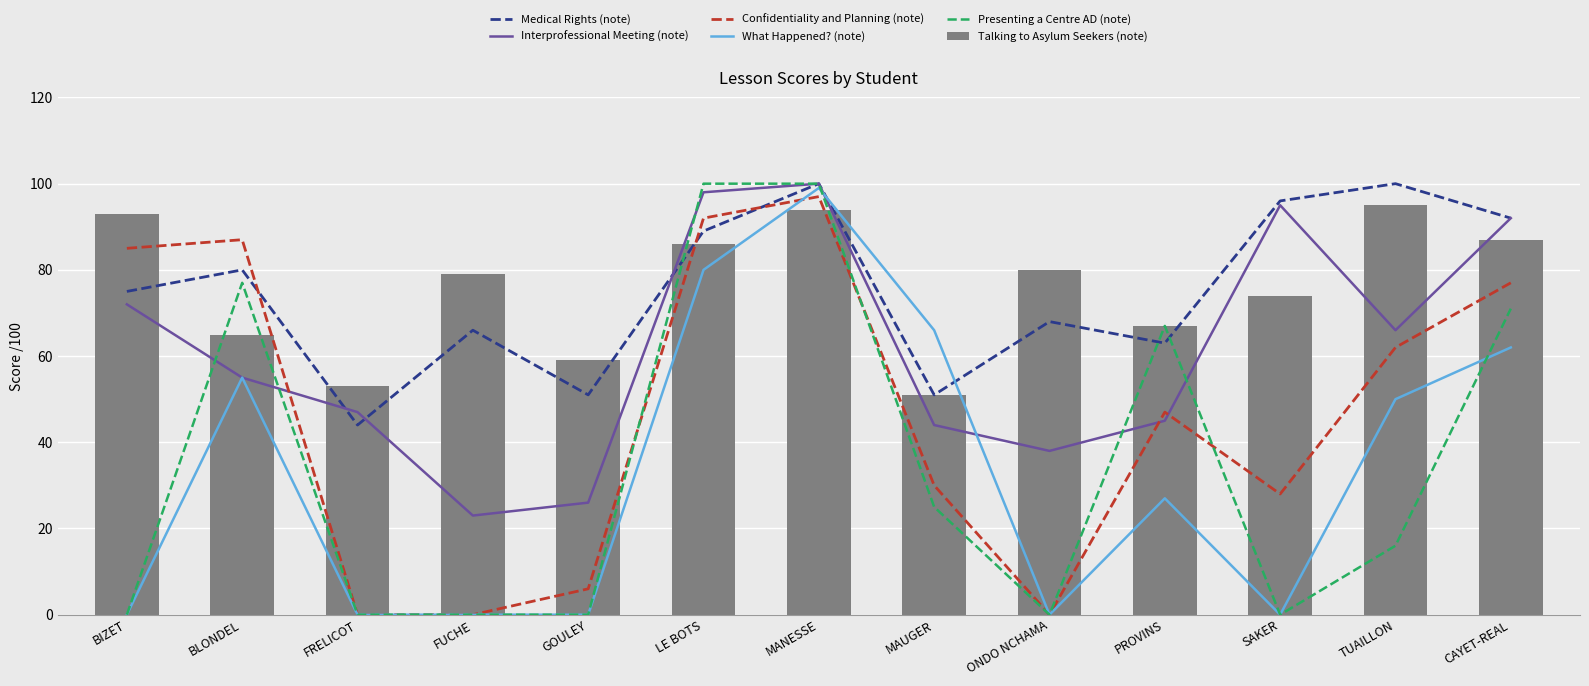

Which series has the largest total across all categories?

Talking to Asylum Seekers (note)